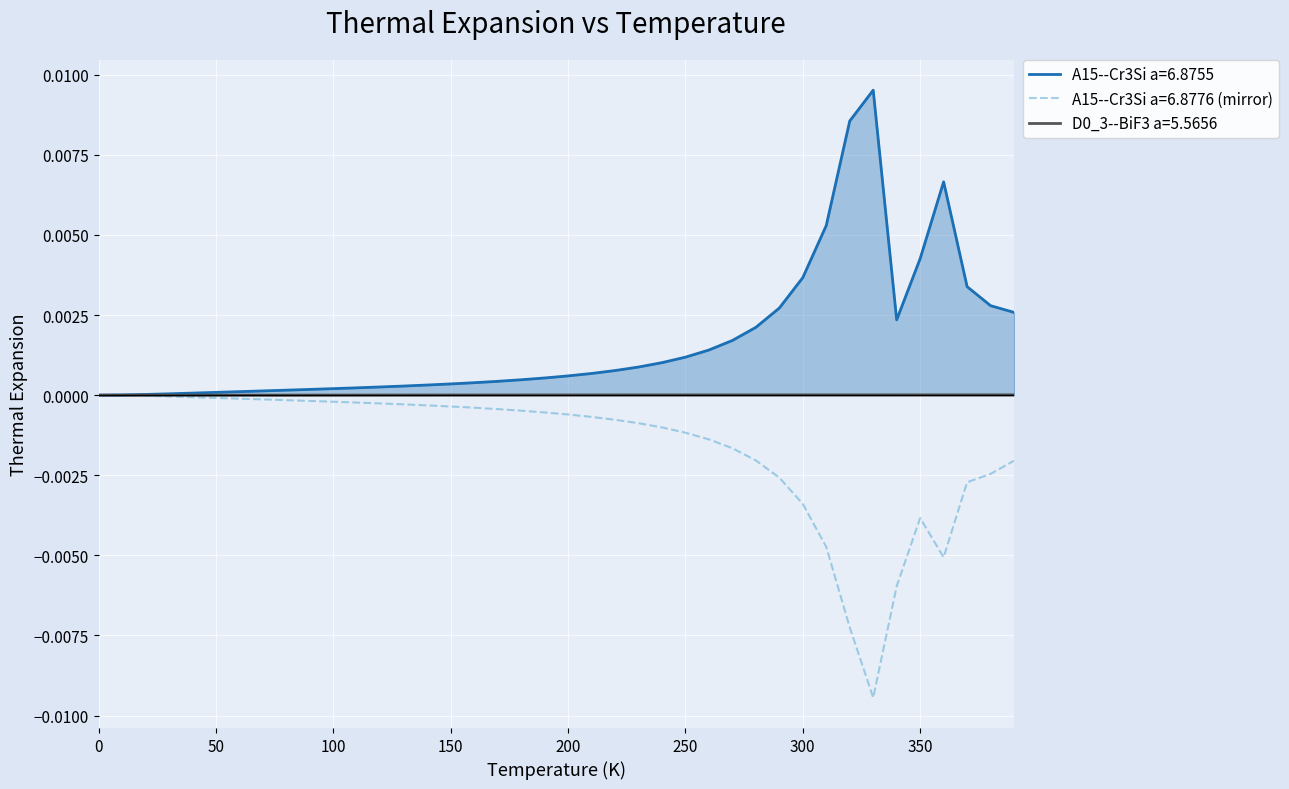

Reading left to right, what are all the values shown in this chart?

A15--Cr3Si a=6.8755: 0=0.0	10=0.0	20=0.0	30=0.0	40=0.0	50=0.0	60=0.0	70=0.0	80=0.0	90=0.0	100=0.0	110=0.0	120=0.0	130=0.0	140=0.0	150=0.0	160=0.0	170=0.0	180=0.0	190=0.0	200=0.0	210=0.0	220=0.0	230=0.0	240=0.0	250=0.0	260=0.0	270=0.0	280=0.0	290=0.0	300=0.0	310=0.0	320=0.0	330=0.0	340=0.0	350=0.0	360=0.0	370=0.0	380=0.0	390=0.0
A15--Cr3Si a=6.8776: 0=-0.0	10=-0.0	20=-0.0	30=-0.0	40=-0.0	50=-0.0	60=-0.0	70=-0.0	80=-0.0	90=-0.0	100=-0.0	110=-0.0	120=-0.0	130=-0.0	140=-0.0	150=-0.0	160=-0.0	170=-0.0	180=-0.0	190=-0.0	200=-0.0	210=-0.0	220=-0.0	230=-0.0	240=-0.0	250=-0.0	260=-0.0	270=-0.0	280=-0.0	290=-0.0	300=-0.0	310=-0.0	320=-0.0	330=-0.0	340=-0.0	350=-0.0	360=-0.0	370=-0.0	380=-0.0	390=-0.0
D0_3--BiF3 a=5.5656: 0=0.0	10=-0.0	20=-0.0	30=-0.0	40=-0.0	50=-0.0	60=0.0	70=0.0	80=0.0	90=0.0	100=0.0	110=0.0	120=0.0	130=0.0	140=0.0	150=0.0	160=0.0	170=0.0	180=0.0	190=0.0	200=0.0	210=0.0	220=0.0	230=0.0	240=0.0	250=0.0	260=0.0	270=0.0	280=0.0	290=0.0	300=0.0	310=0.0	320=0.0	330=0.0	340=0.0	350=0.0	360=0.0	370=0.0	380=0.0	390=0.0